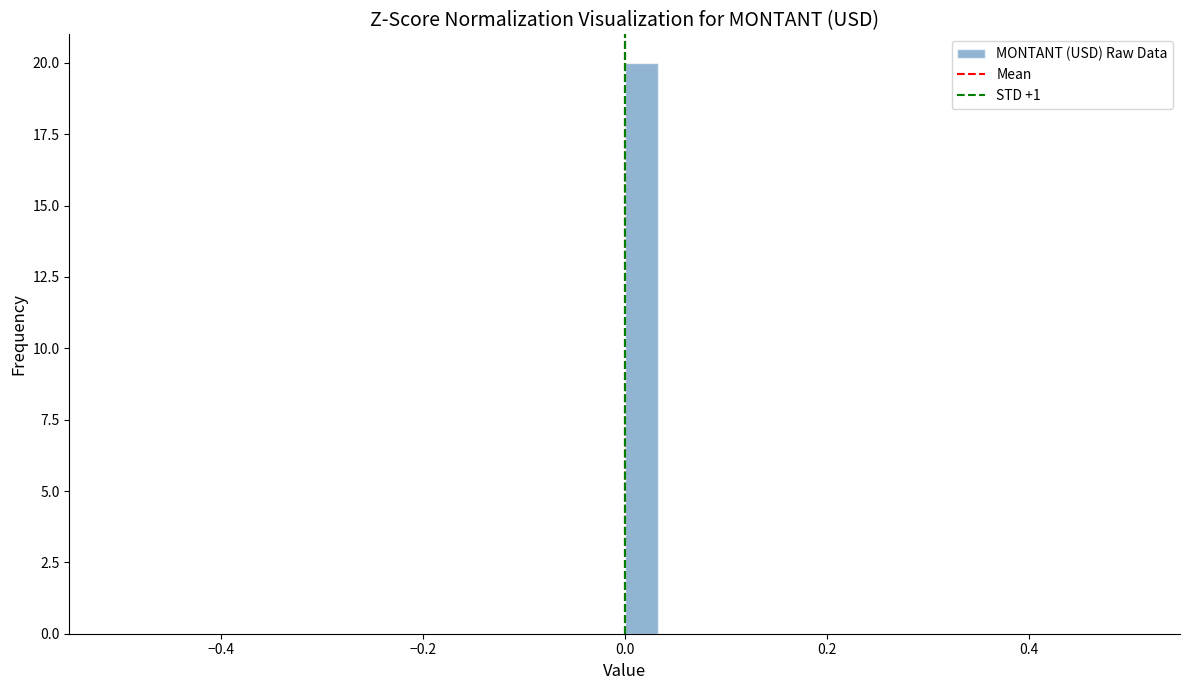

Read against the x-axis, roughly where is the centre of the tallest bar?

0.02